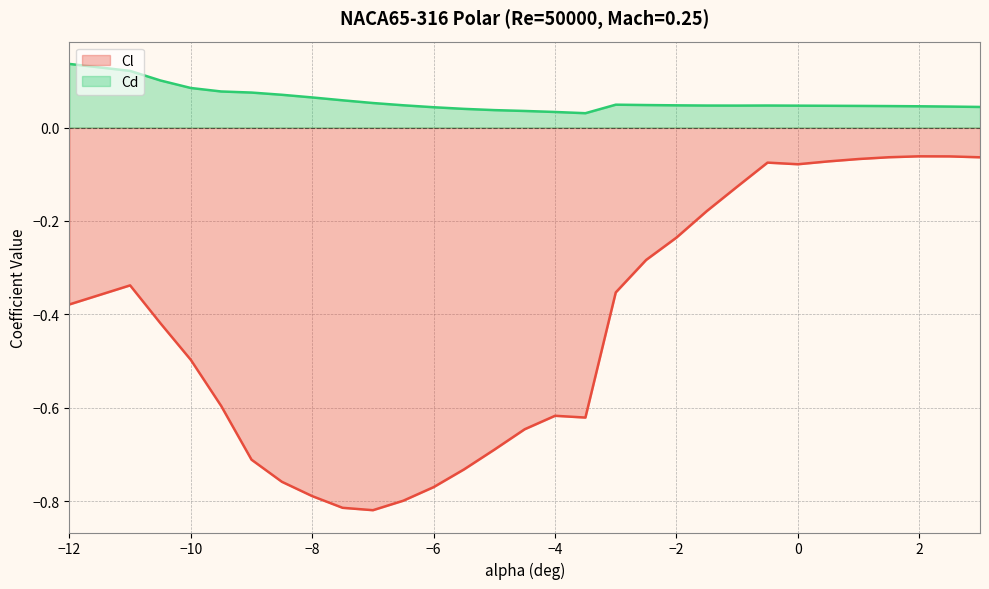

What is the value of the Cl point at the 20th from the left?

-0.2